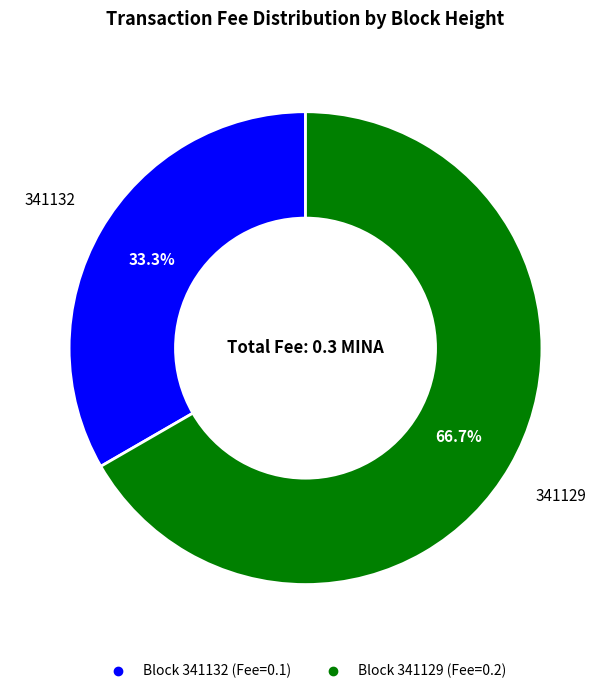

How many slices are in this pie chart?

2